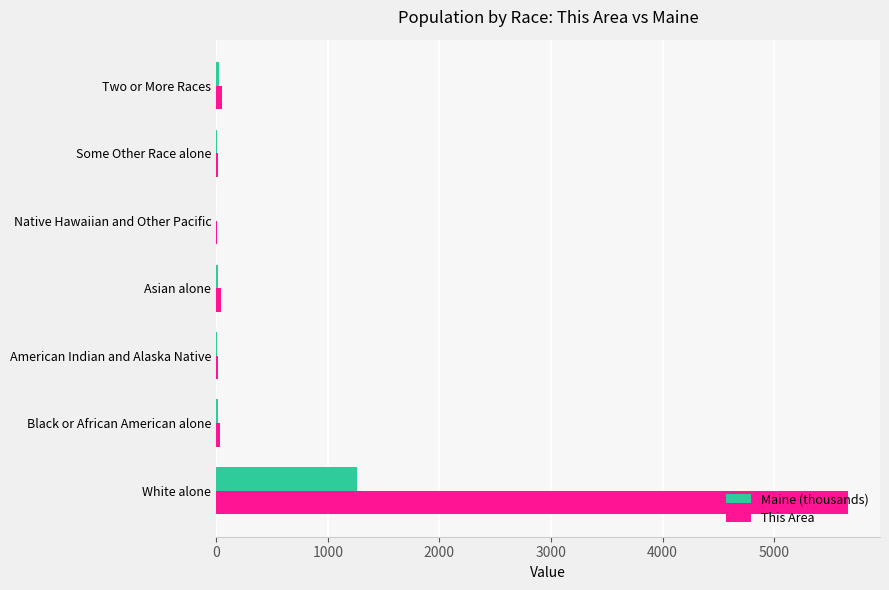

Which label corresponds to the largest value in the chart?

White alone